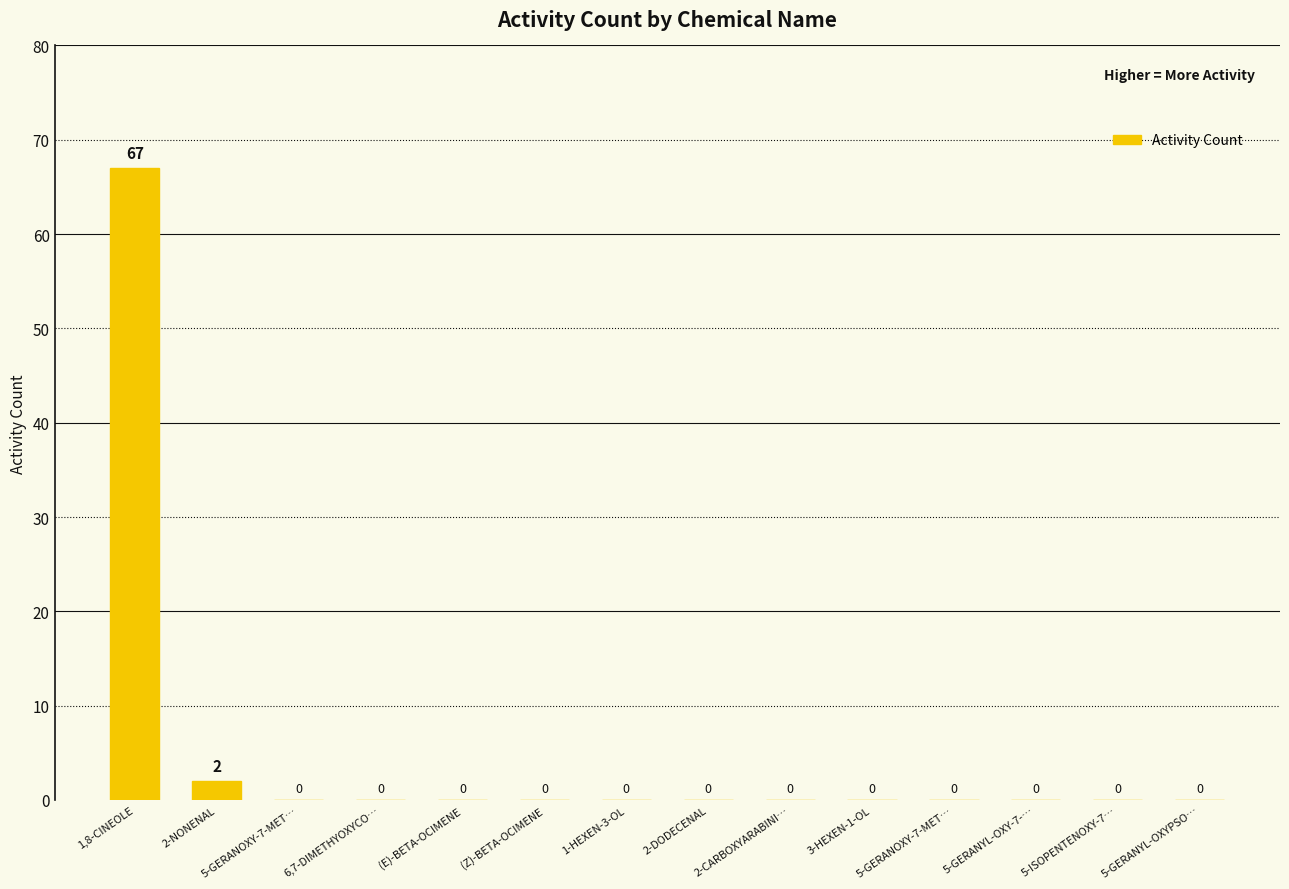

The chart shows a value of 67 at 1,8-CINEOLE. True or false?

True